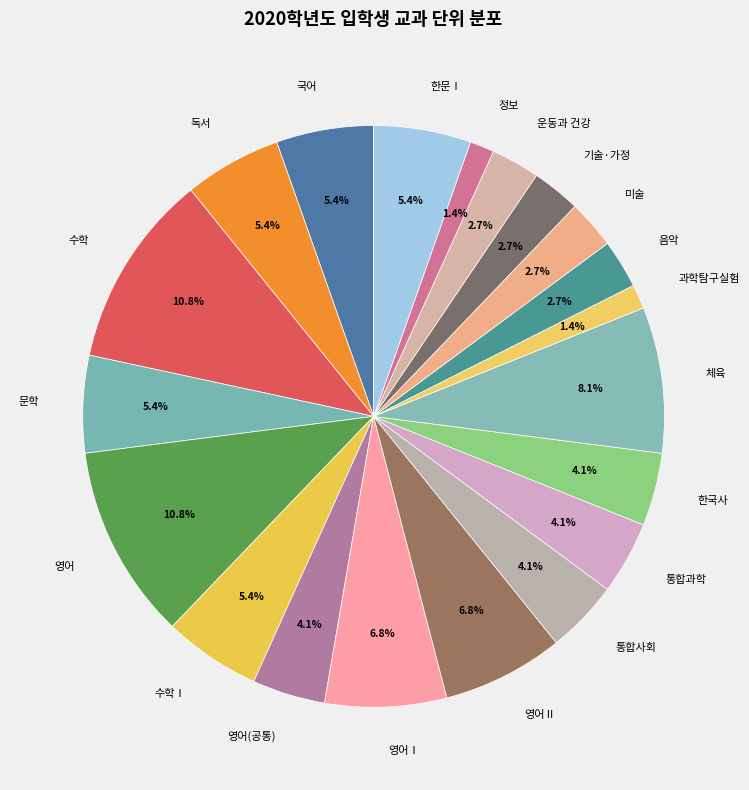

What percentage is the 영어(공통) slice, to the nearest percent?

4%